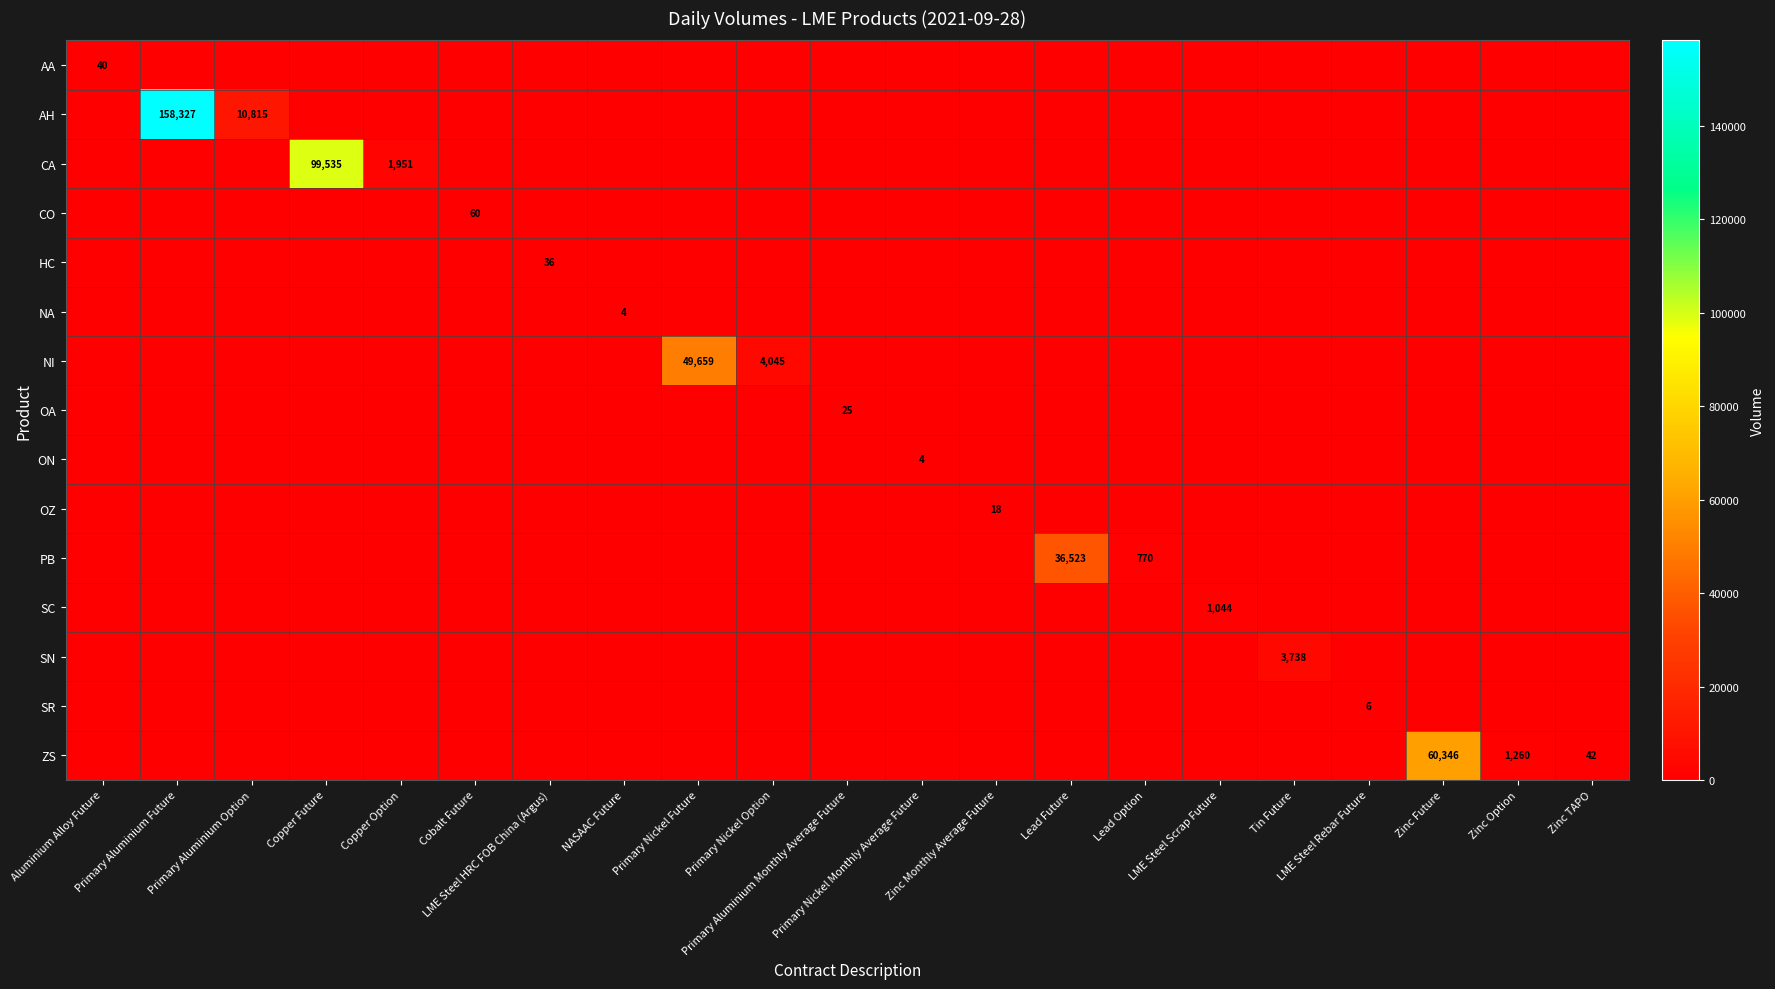

True or false: HC has a value of -15 at Zinc Monthly Average Future.

False